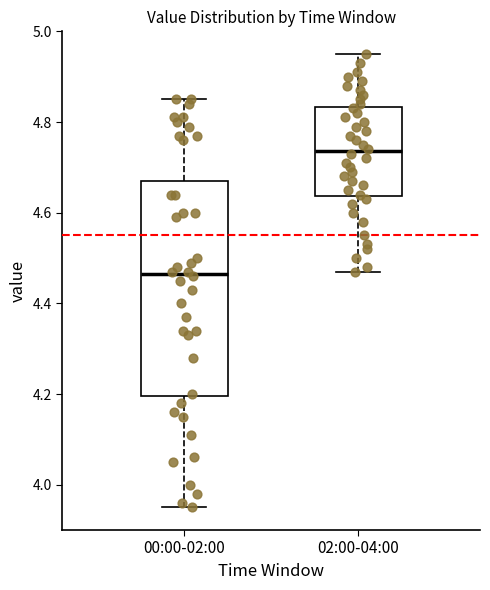

Which box is the tallest, from its lower edge to its upper edge?

00:00-02:00